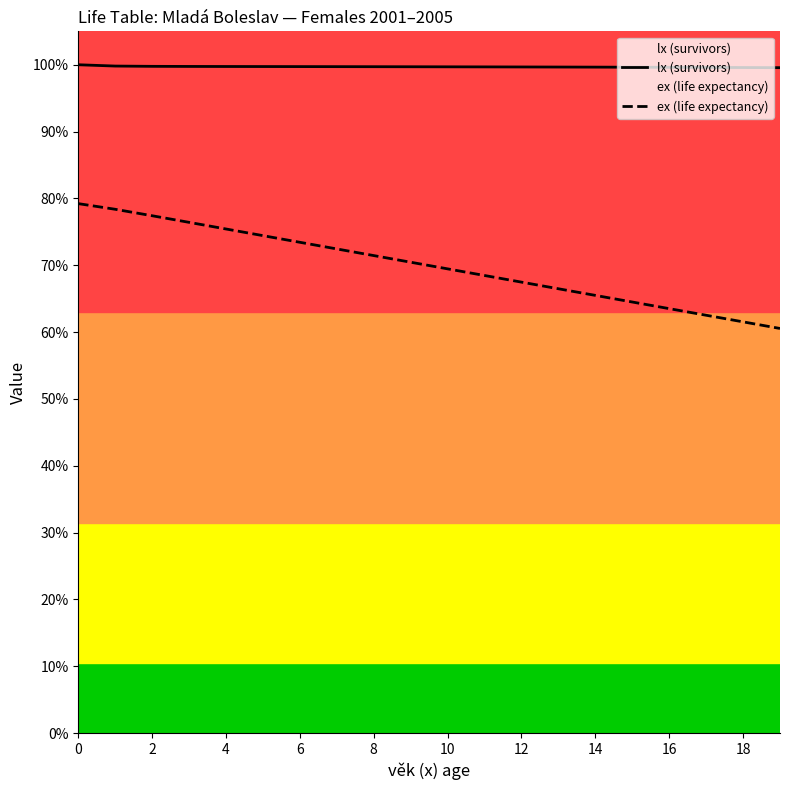

Is this an area chart (filled region under the line)?

No